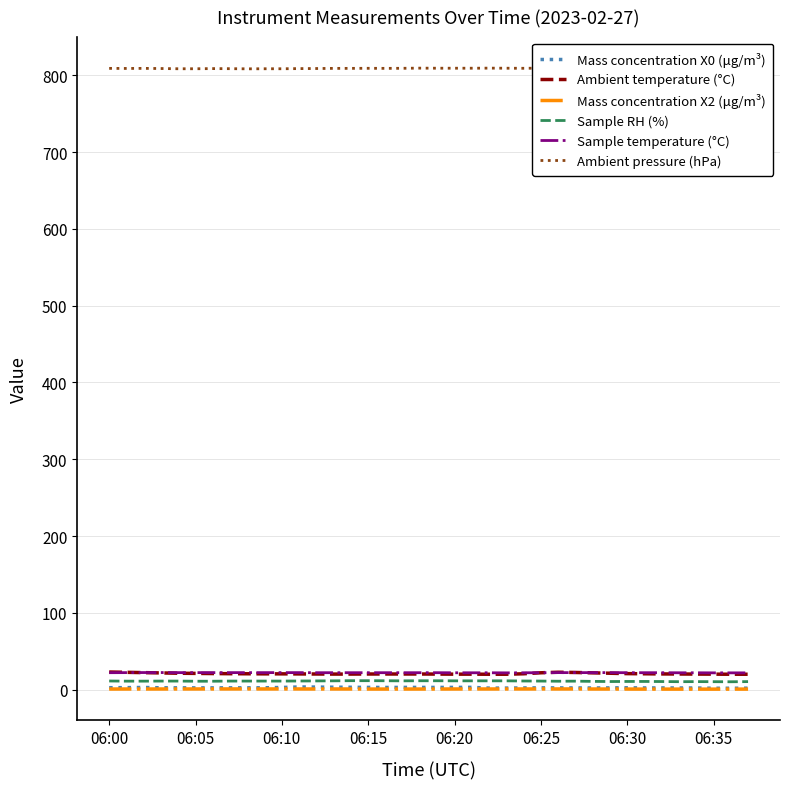

At how many categories does at least one series exceed 692?

38